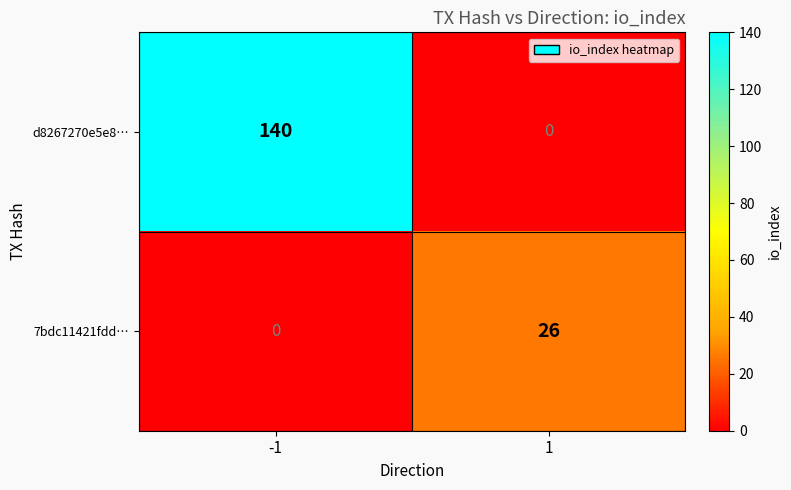

The value of d8267270e5e8… at 1 is 0. True or false?

True